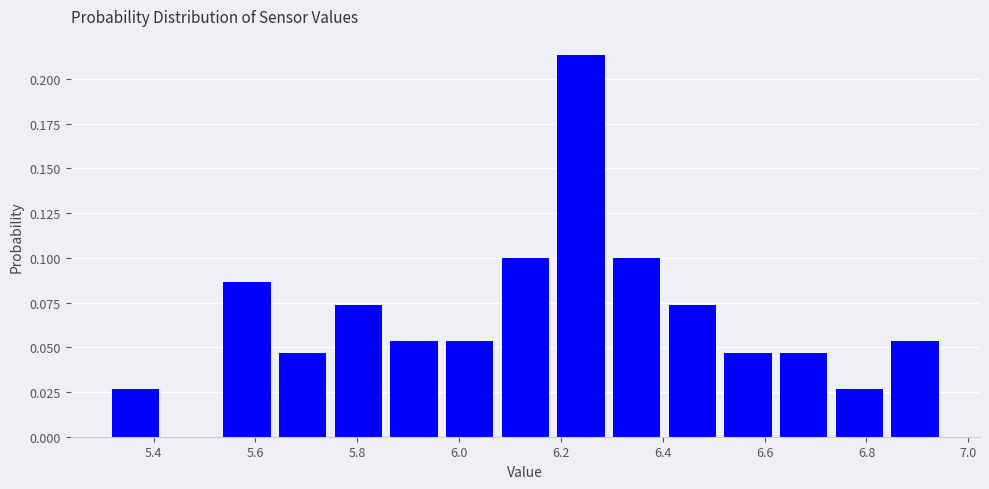

Reading left to right, list every bar in this chart as the range it spans on the x-axis followed by its height. Neither the bar edges nor the heights are printed on the chart, so give them approximately, as read against the axes.

5.32 to 5.42: 0.025
5.42 to 5.52: 0
5.52 to 5.64: 0.085
5.64 to 5.74: 0.045
5.74 to 5.86: 0.075
5.86 to 5.96: 0.055
5.96 to 6.08: 0.055
6.08 to 6.18: 0.100
6.18 to 6.30: 0.215
6.30 to 6.40: 0.100
6.40 to 6.52: 0.075
6.52 to 6.62: 0.045
6.62 to 6.74: 0.045
6.74 to 6.84: 0.025
6.84 to 6.96: 0.055